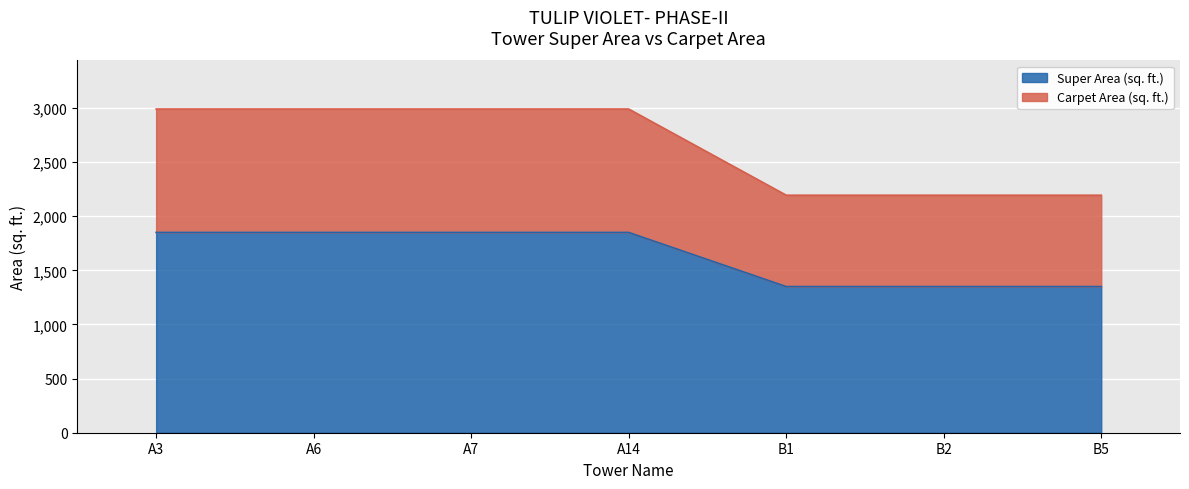

The value of Super Area (sq. ft.) at B2 is 1061. True or false?

False